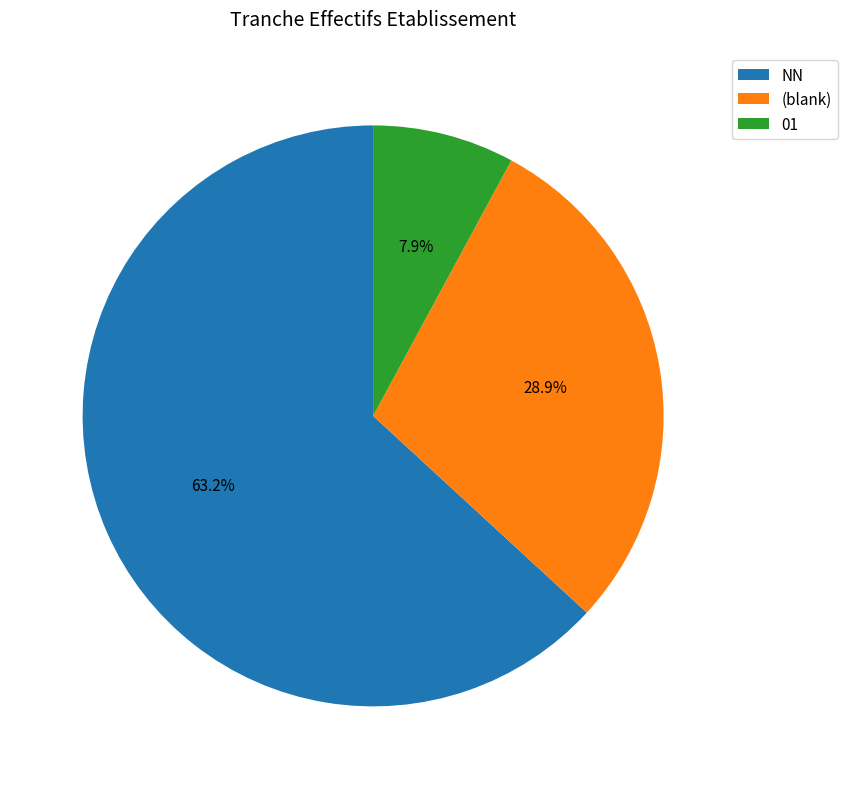

To the nearest percent, what percentage of the pie is 01?

8%